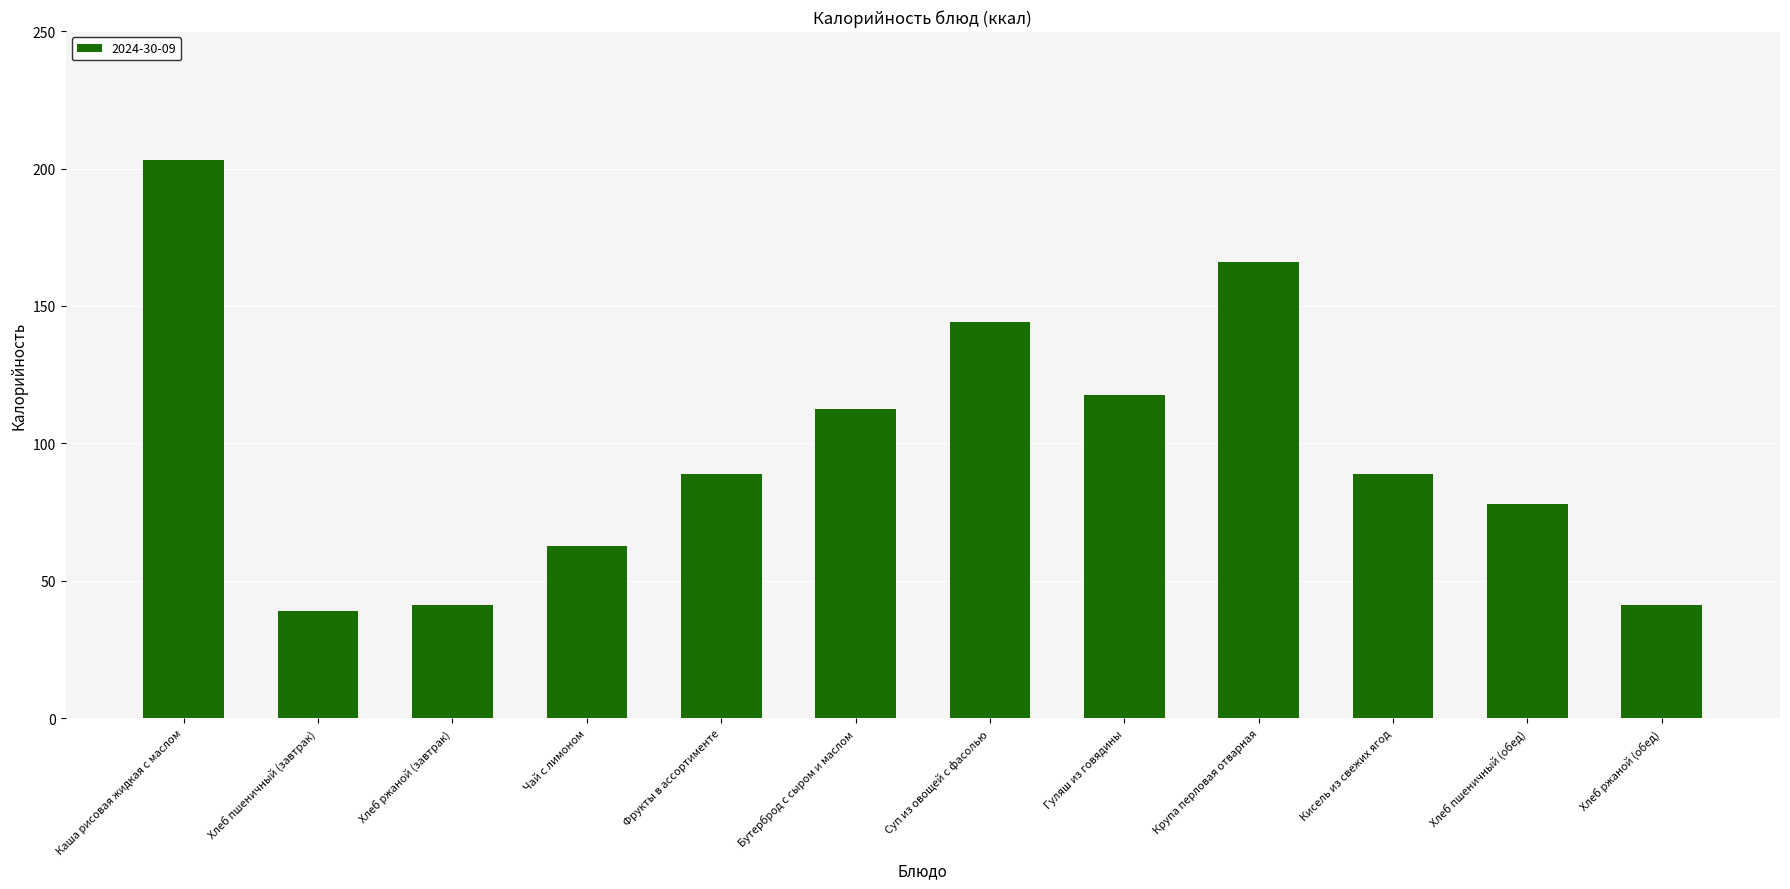

Is it true that the value at Бутерброд с сыром и маслом is 23.2?

False